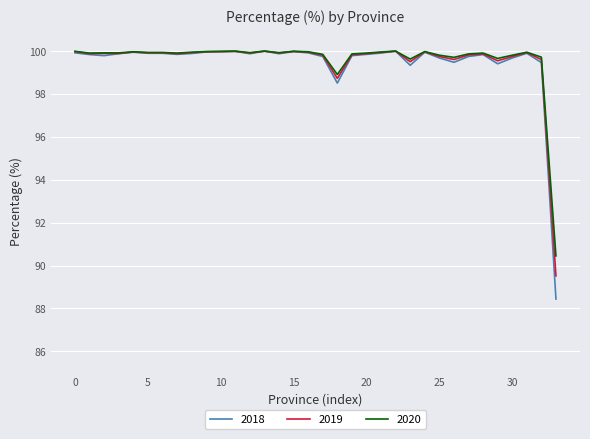

Which series has the widest spread of values?

2018